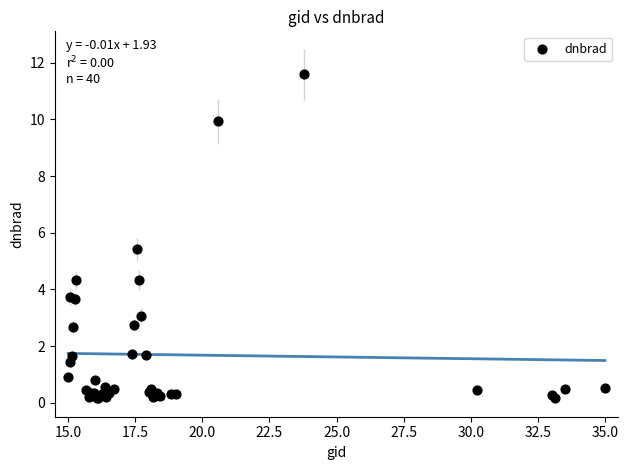

What Y value in the scatter plot is closest to 5?

5.4